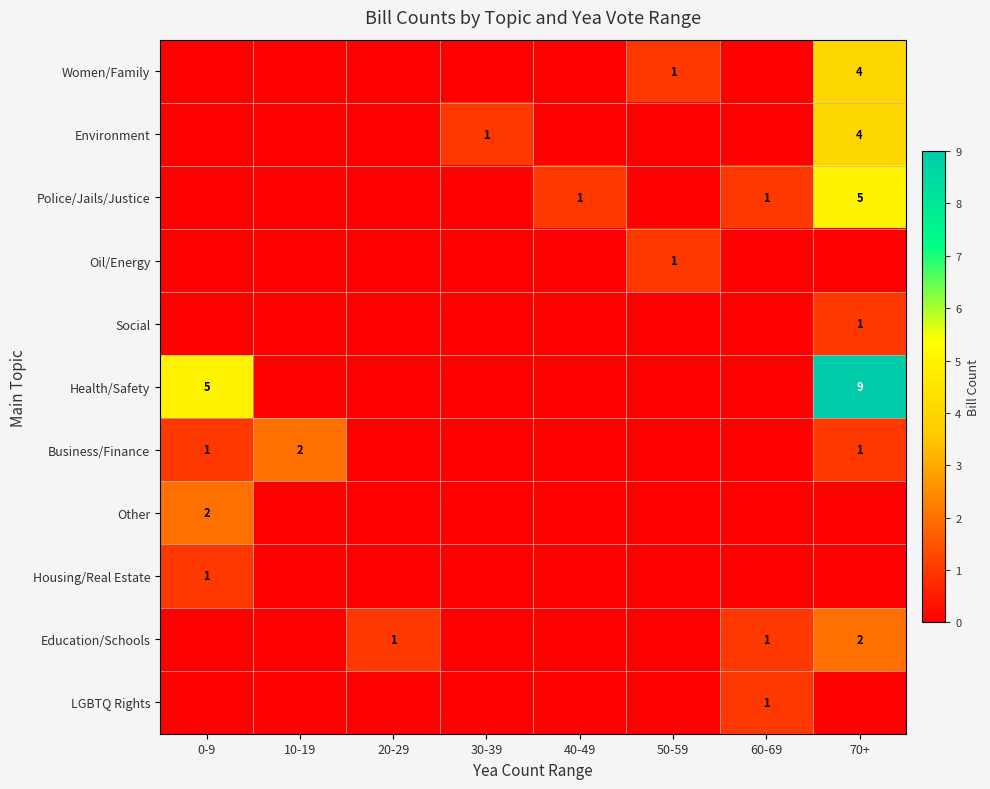

The Health/Safety series shows 9 at 70+. True or false?

True